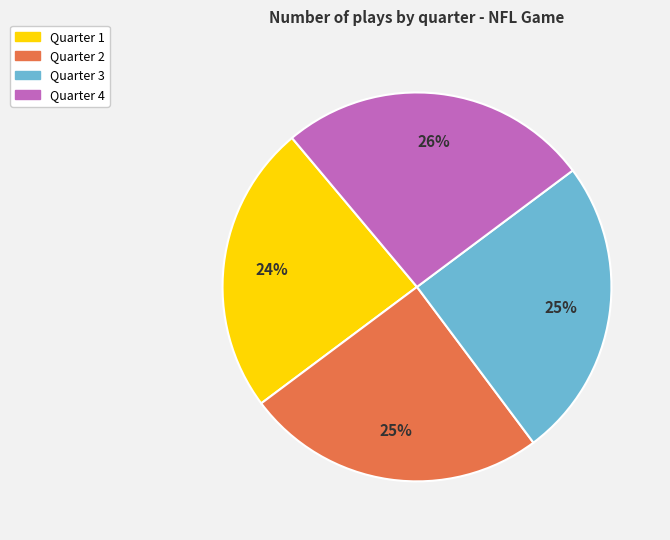

Does Quarter 3 represent more than half of the total?

No